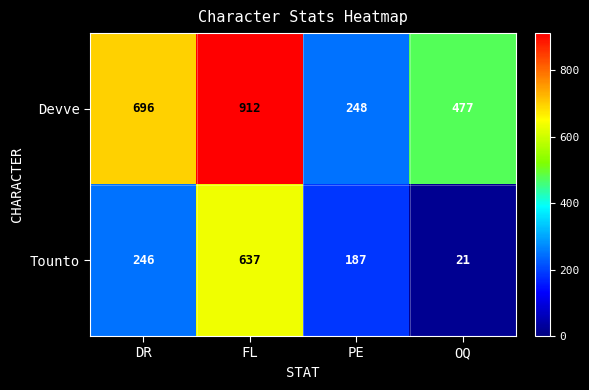

Where is Tounto nearest to the value 329?

DR